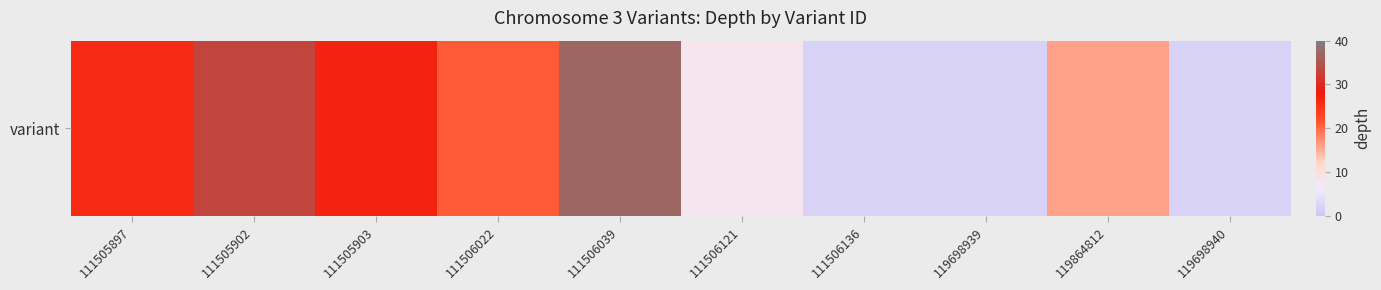

Rank the categories by value from lowest to highest.

111506136, 119698939, 119698940, 111506121, 119864812, 111506022, 111505897, 111505903, 111505902, 111506039